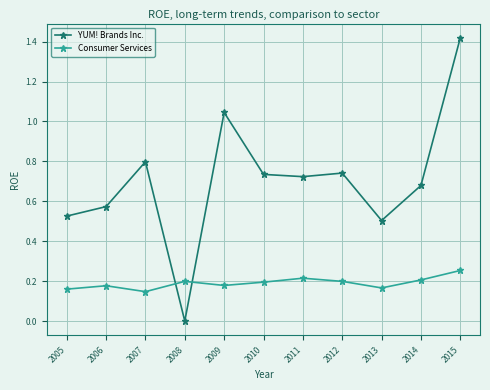

How many Consumer Services values are between 0 and 1?

11